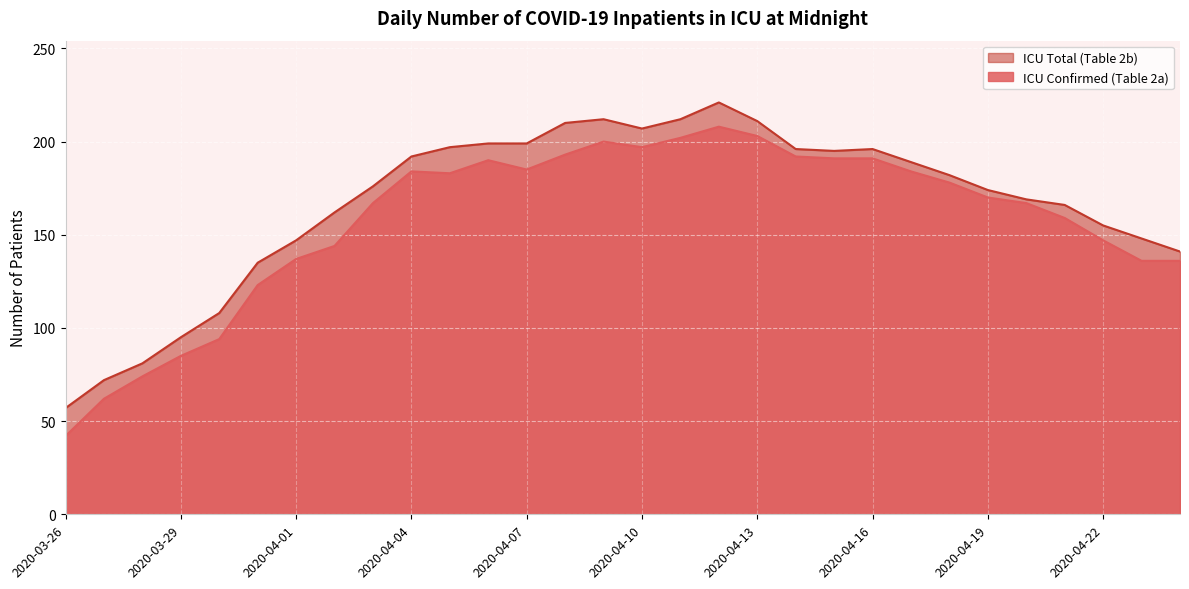

Where is the first local minimum for ICU Confirmed (Table 2a)?

2020-04-05